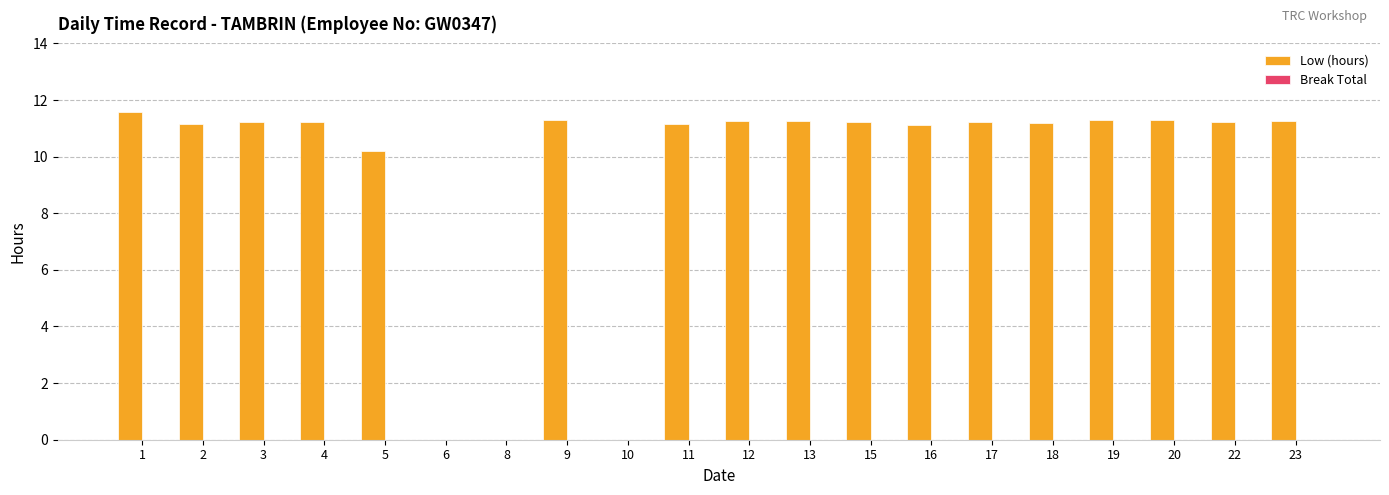

What value does the data have at 22?

11.2